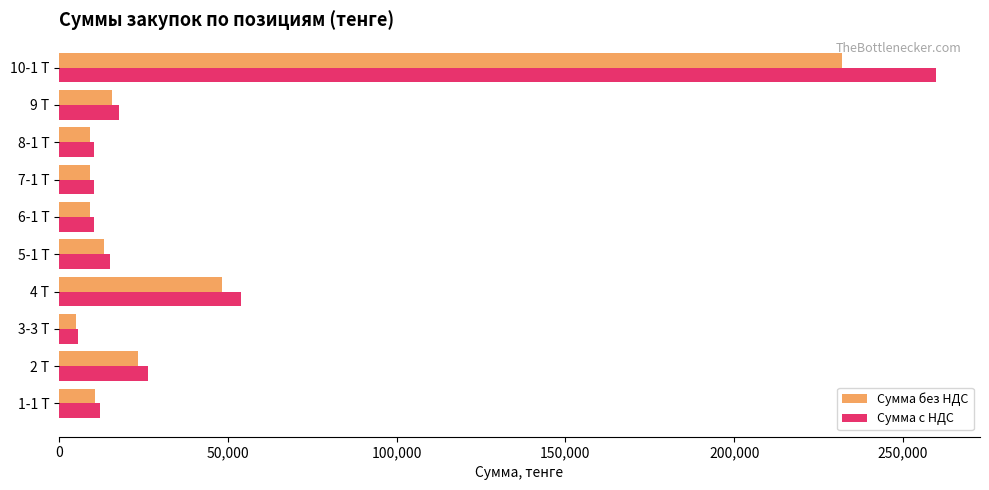

How many data points in Сумма без НДС are above 13363?

5